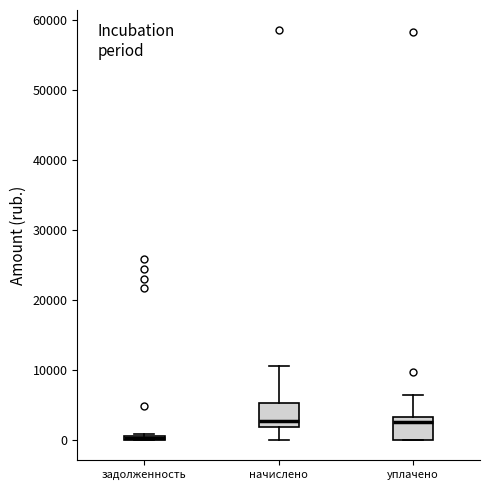

Where does the upper whisker of the box for уплачено end on the y-axis? The values are not printed on the chart, so give them approximately, as read against the axis.

6000